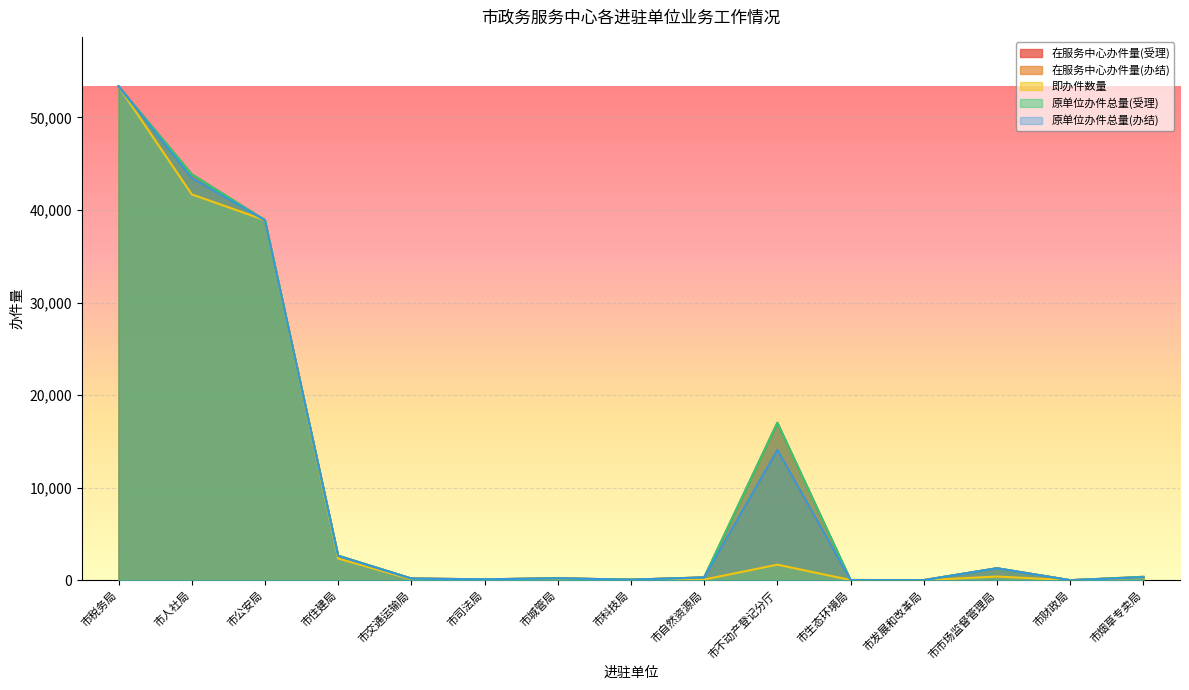

True or false: 即办件数量 has a value of 293 at 市烟草专卖局.

True